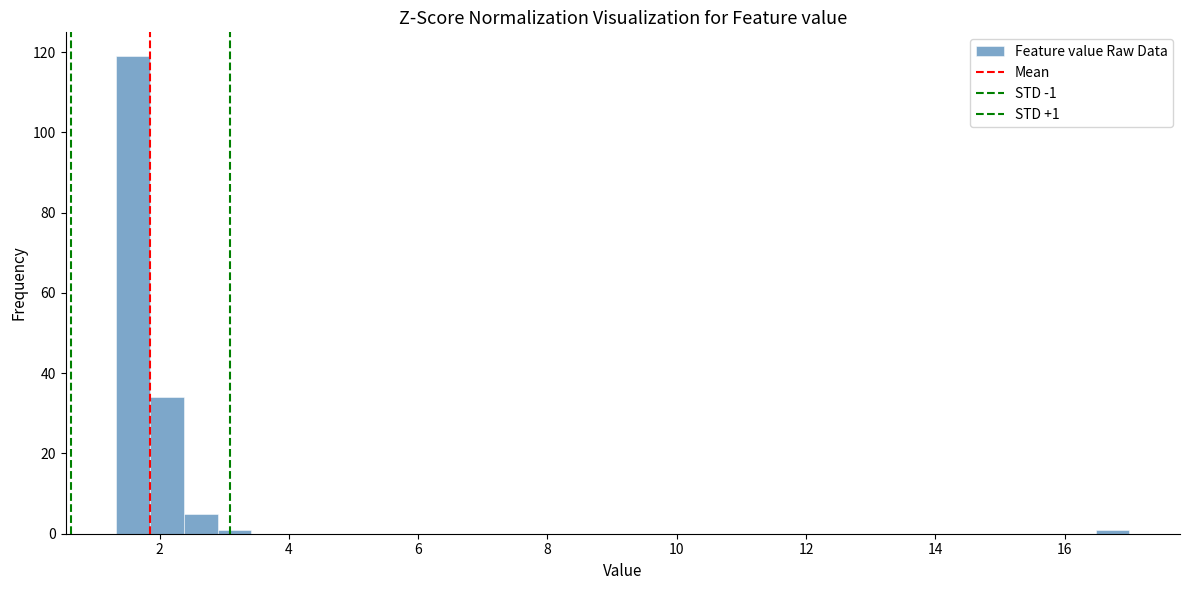

Read against the x-axis, roughly where is the centre of the tallest bar?

1.6